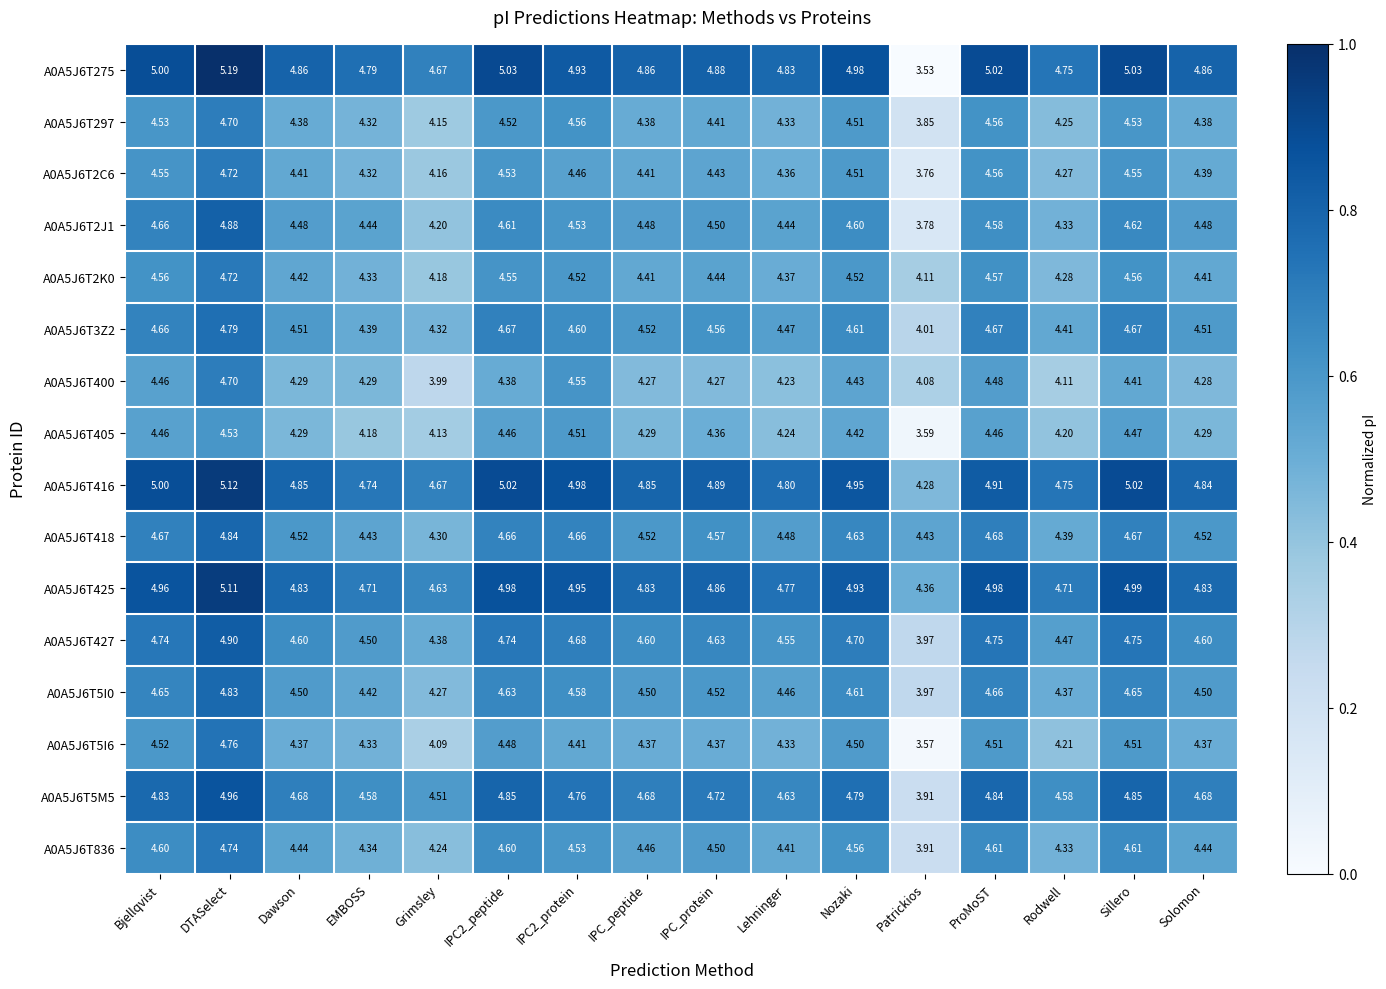

Is the value of A0A5J6T427 at Grimsley greater than the value of A0A5J6T425 at Patrickios?

Yes